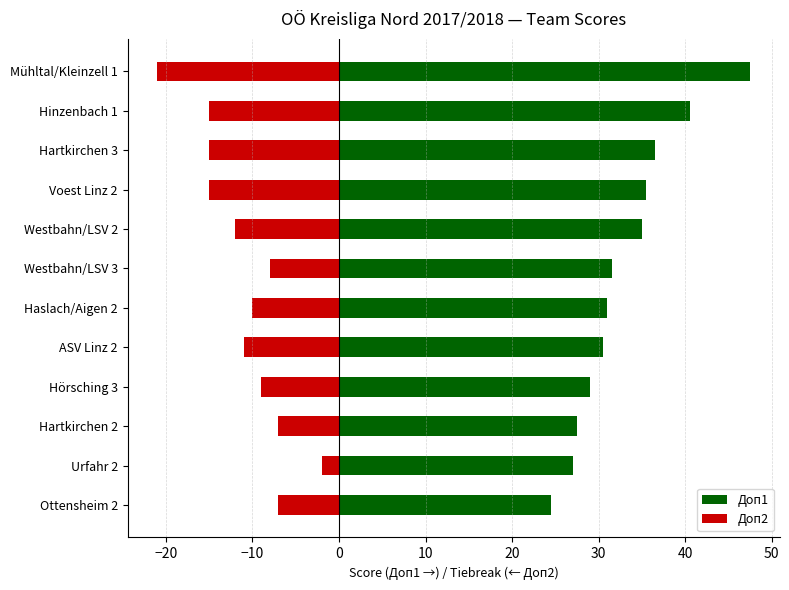

What are all the series names shown in the legend?

Доп1, Доп2